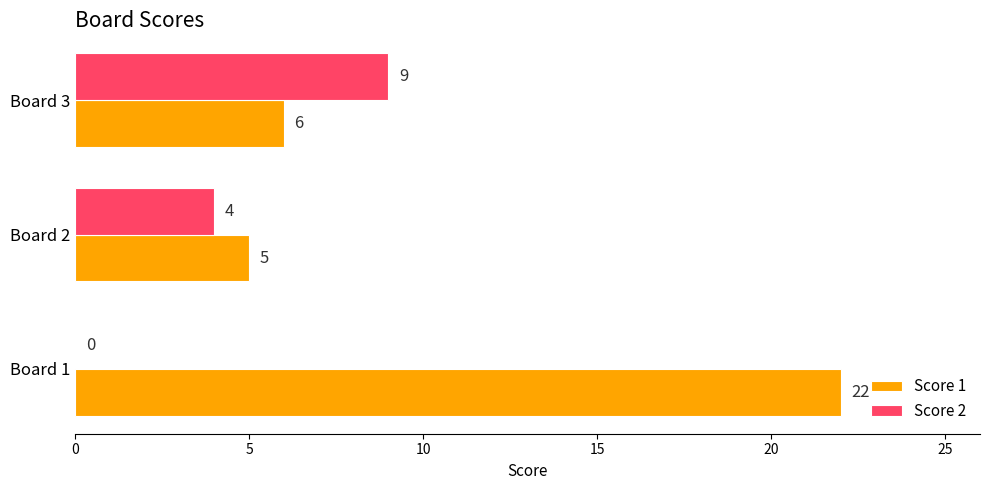

What is the total value across all series at Board 1?

22